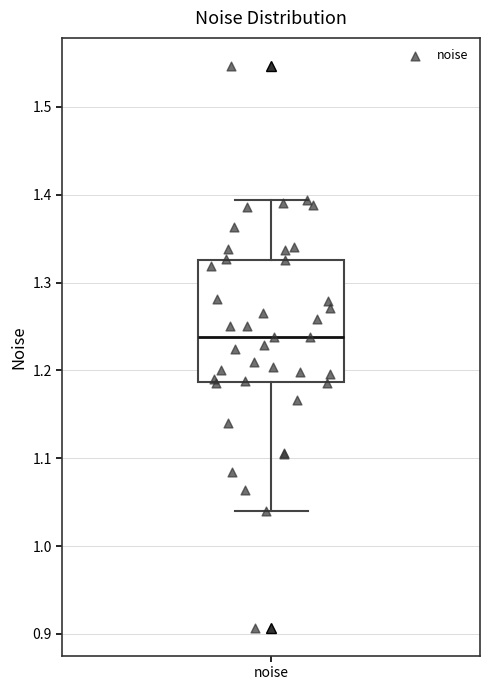

Transcribe this box plot: give where the median line is, the range the box spans, and where the two whiskers end, as read against the y-axis. The values are not printed on the chart, so give them approximately, as read against the axis.

median 1.24, box 1.19 to 1.33, whiskers 1.04 to 1.39